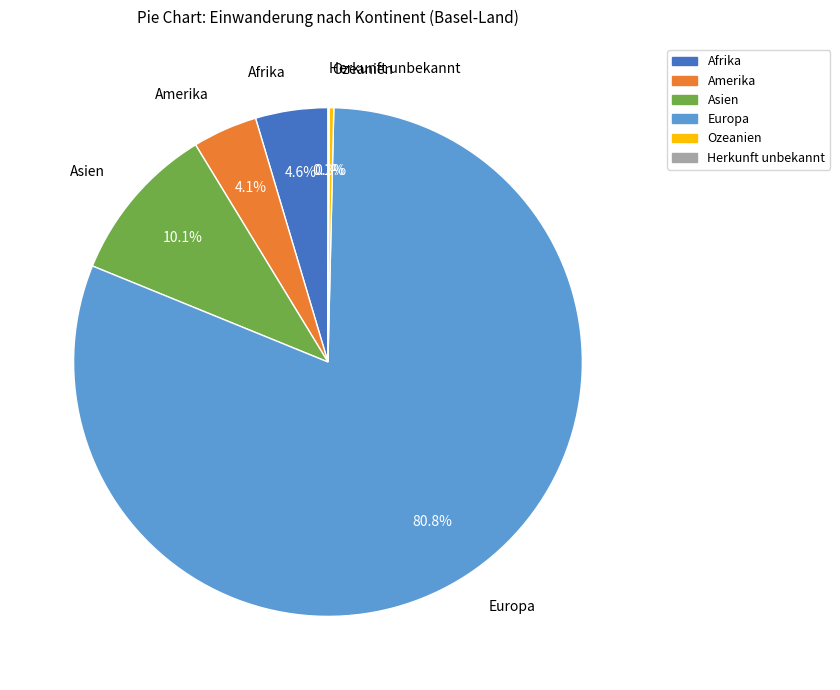

Which has a higher value, Europa or Afrika?

Europa